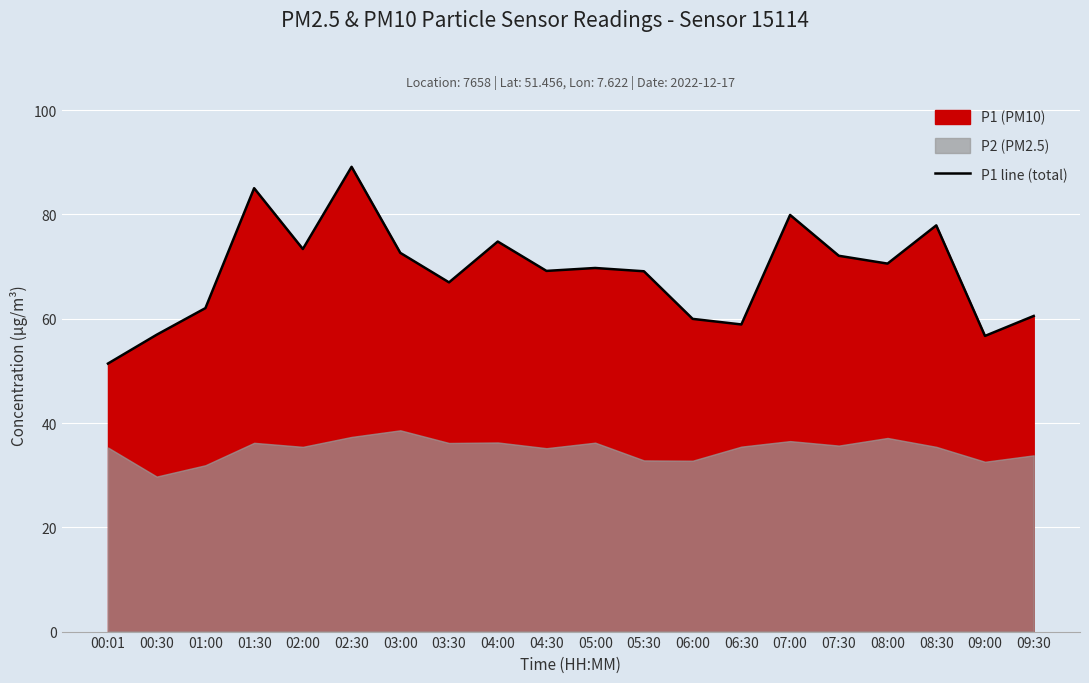

What is the minimum value for P1 line (total)?

51.4